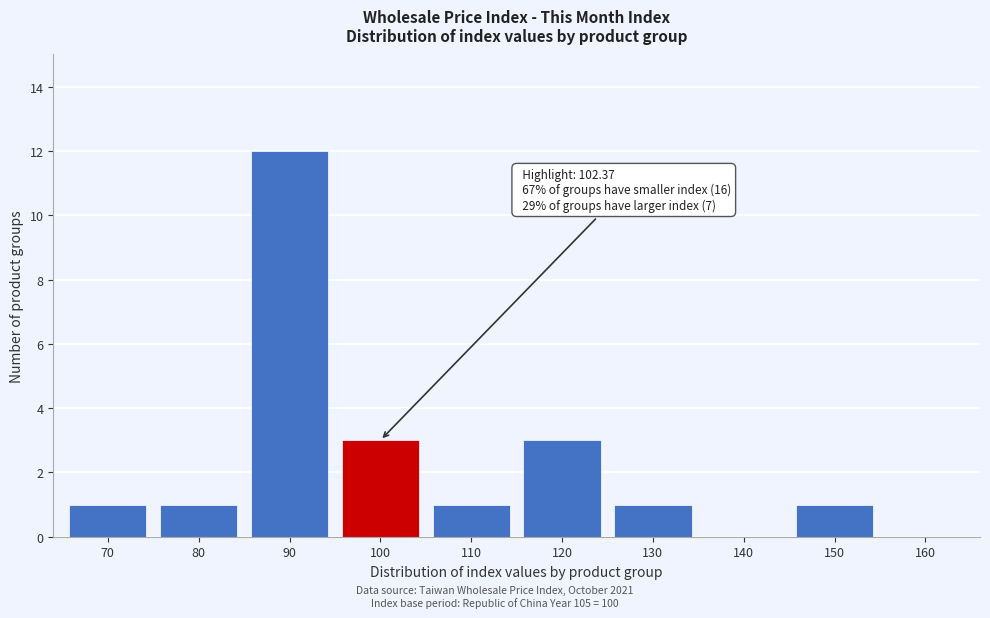

Reading left to right, extract all data points from this chart.

70=1	80=1	90=12	100=3	110=1	120=3	130=1	140=0	150=1	160=0